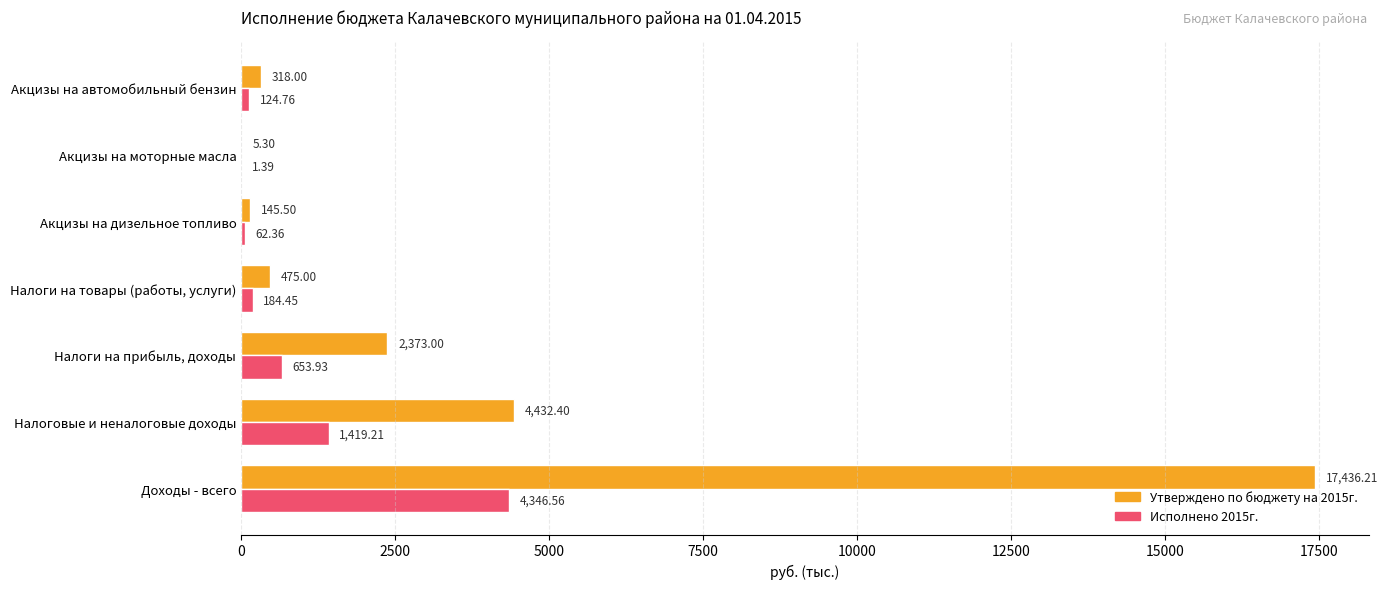

Is the value of Утверждено по бюджету на 2015г. at Налоги на товары (работы, услуги) greater than the value of Исполнено 2015г. at Акцизы на автомобильный бензин?

Yes